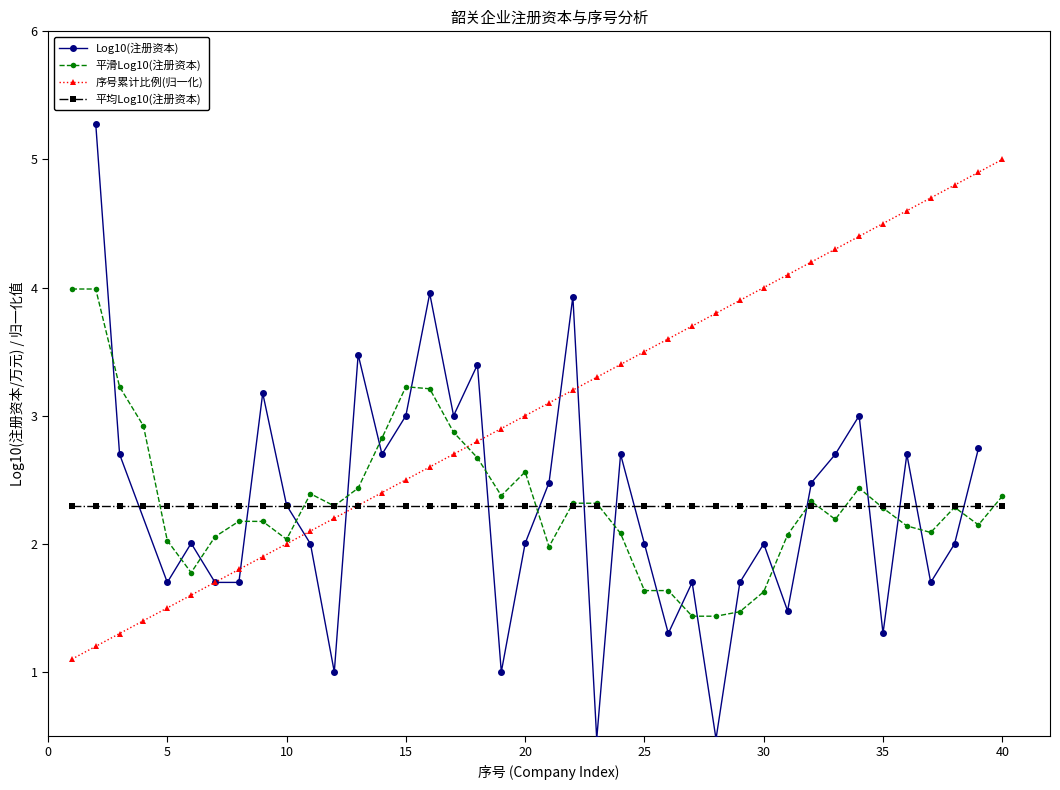

What is the maximum value for 平均Log10(注册资本)?

2.3